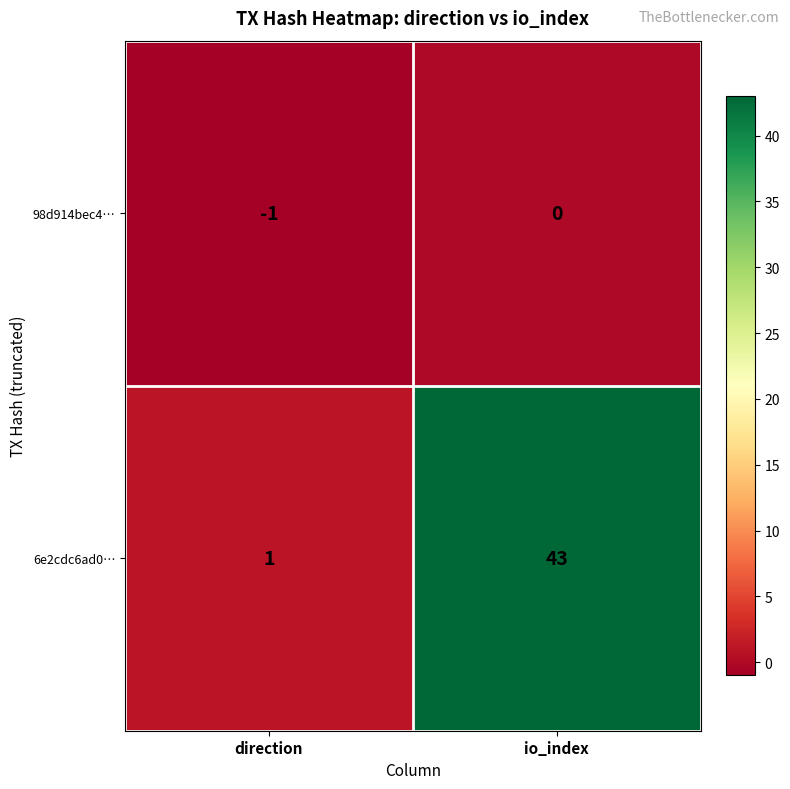

What is the average value of the 6e2cdc6ad0… series?

22